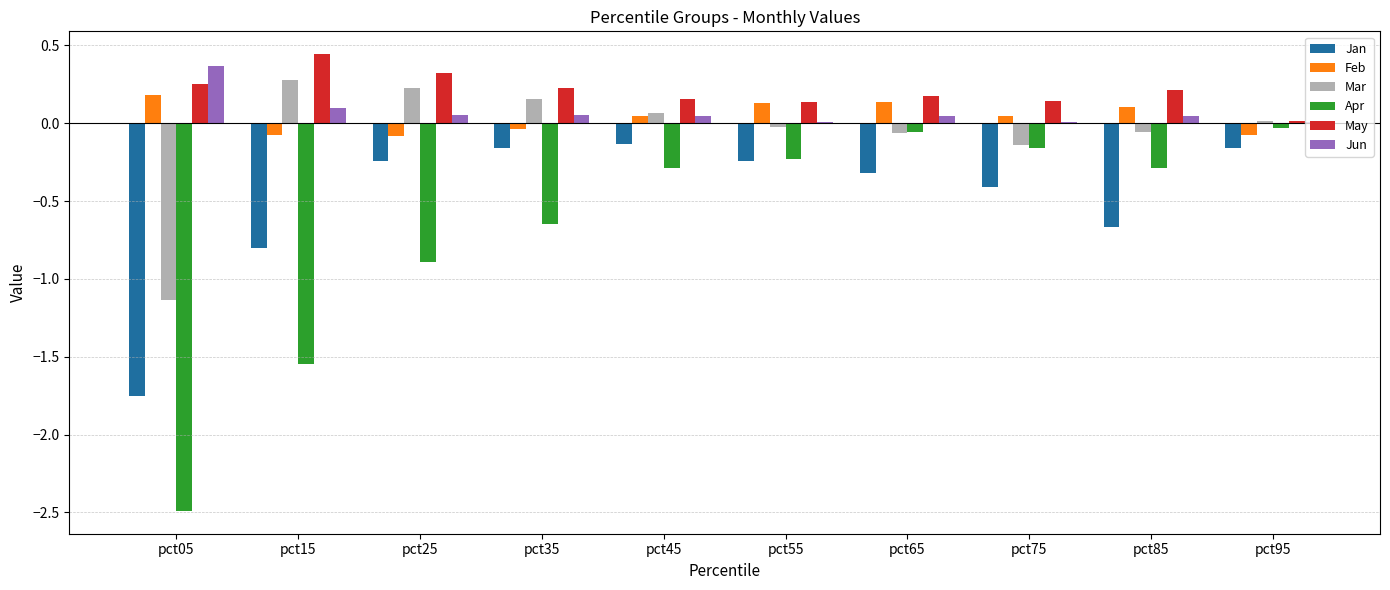

True or false: Jun has a value of 0.1 at pct25.

True